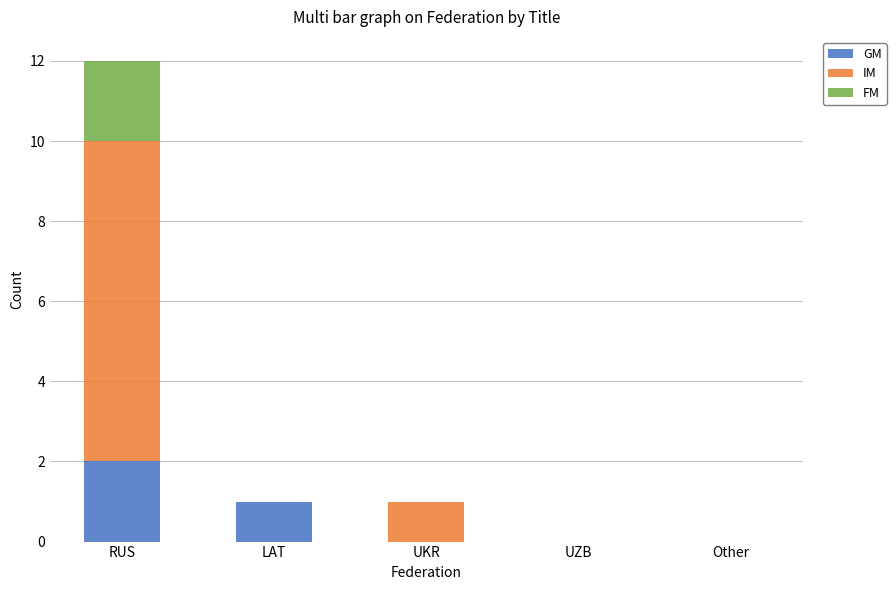

At which category is the sum across all series the highest?

RUS